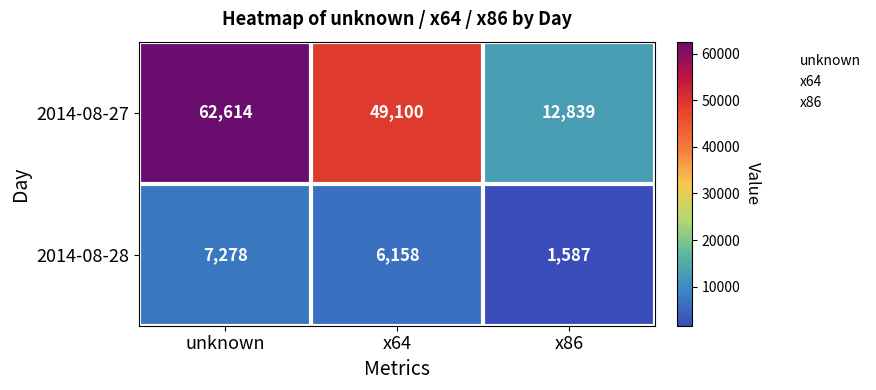

Which category has the lowest value across all series?

x86